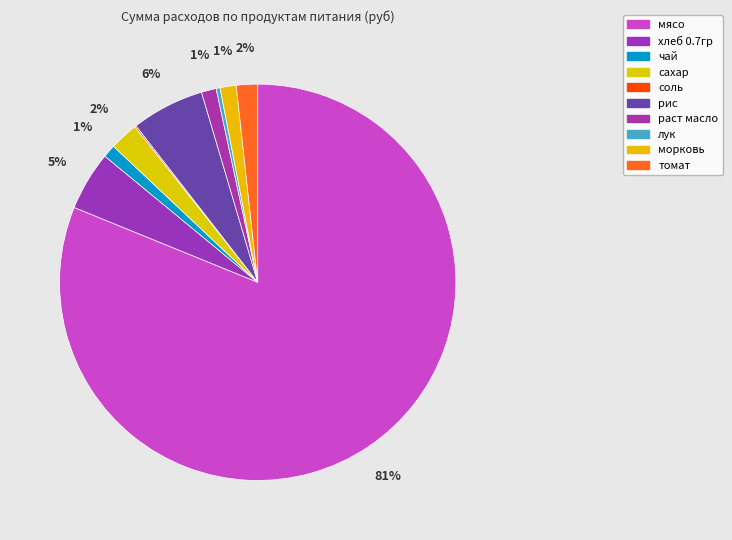

Combined, what portion of the pie is чай and сахар?

3.4%